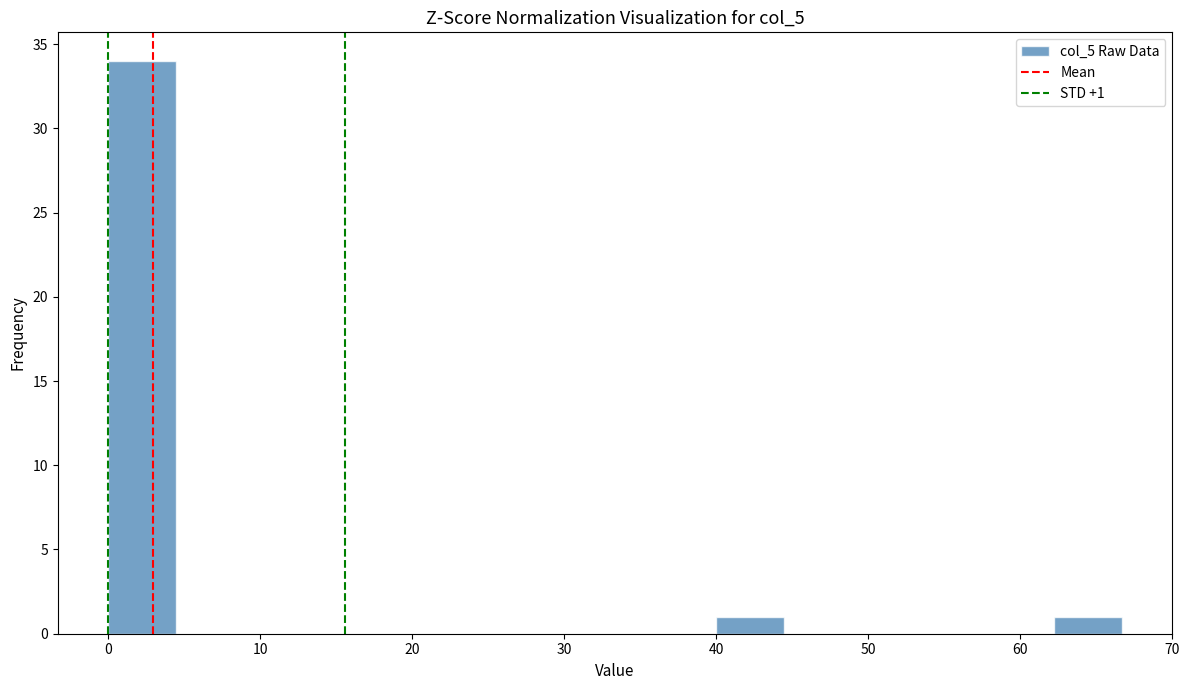

Over which range of the x-axis is the bar tallest?

0 to 4